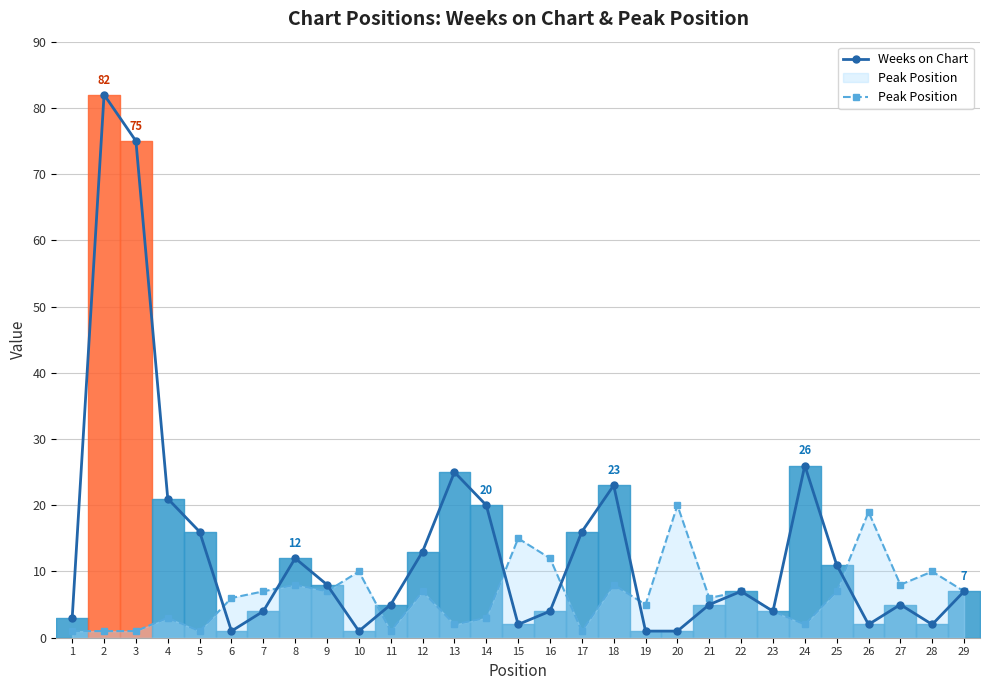

What is the difference between the highest and lowest values at 27?

3